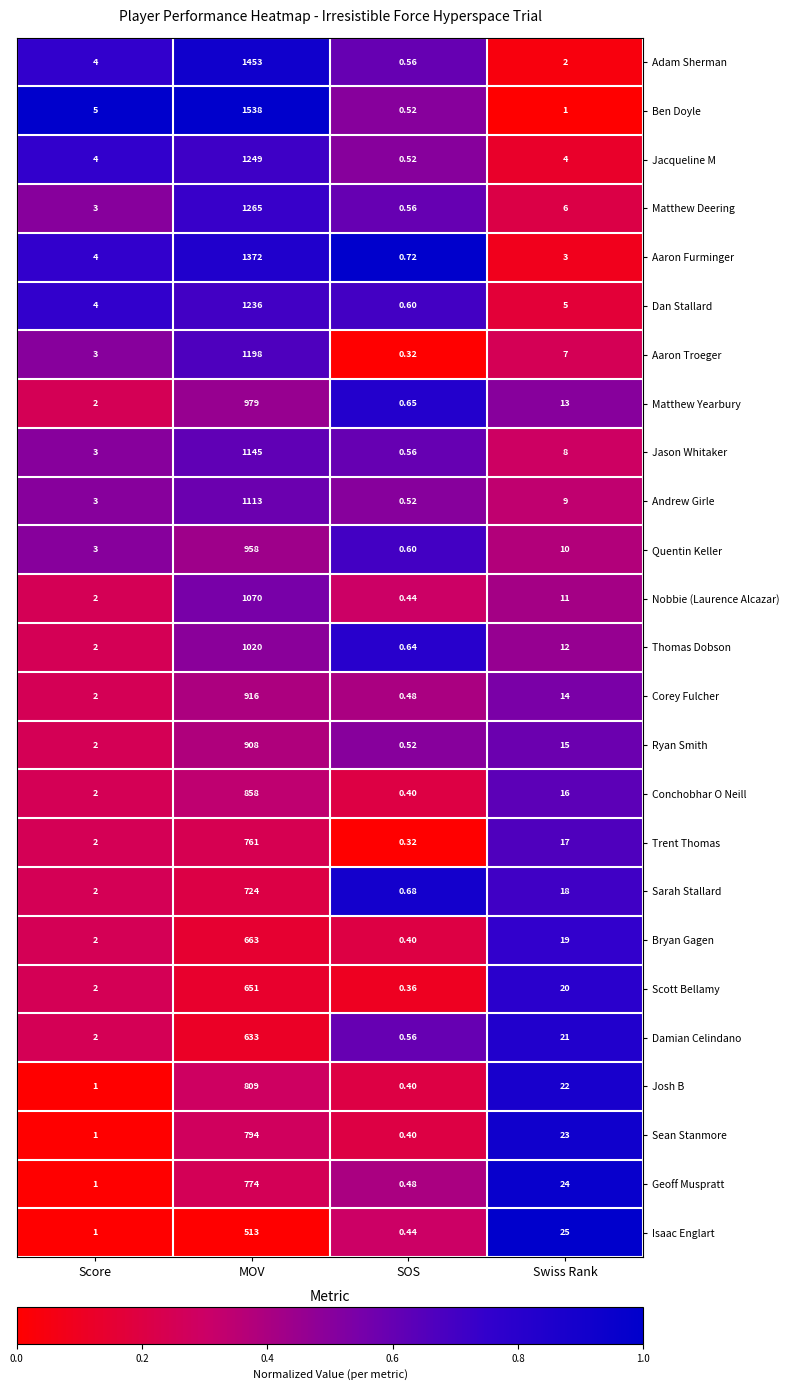

At which label is Geoff Muspratt closest to 387?

Swiss Rank